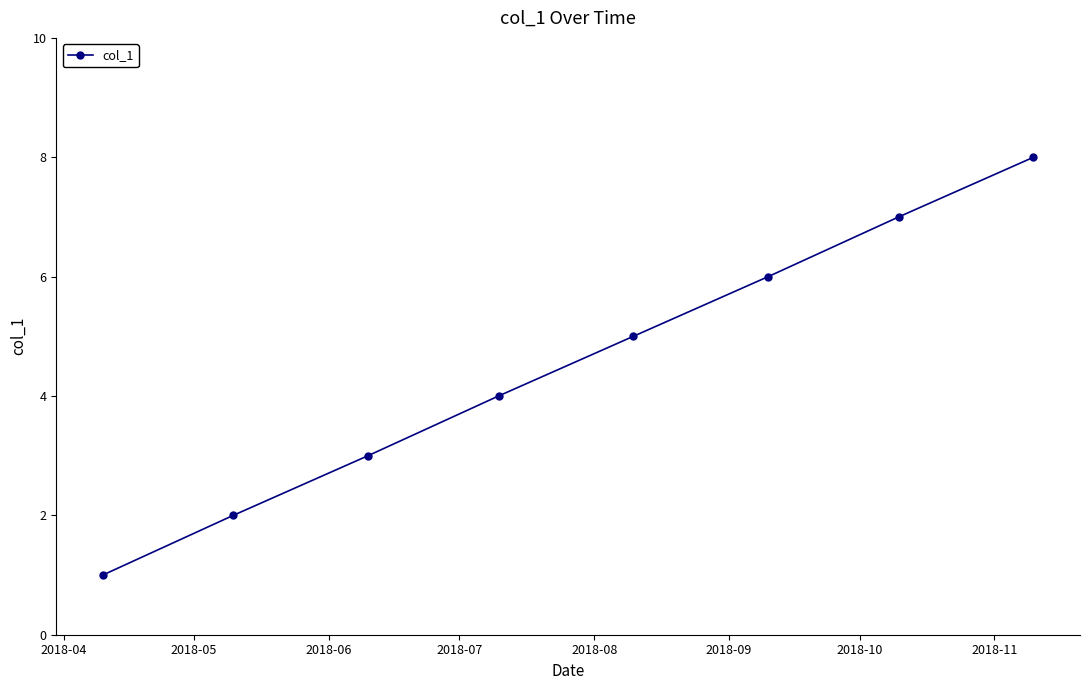

True or false: the data has more than 0 interior local peaks.

False